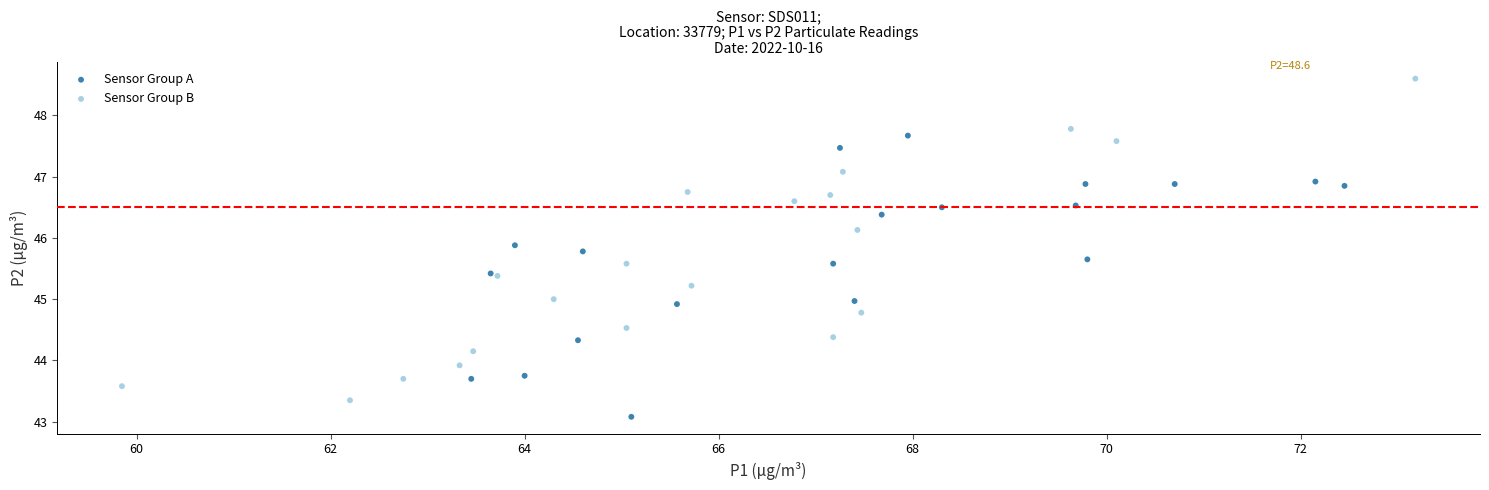

Which series has the widest spread of Y values?

Sensor Group B